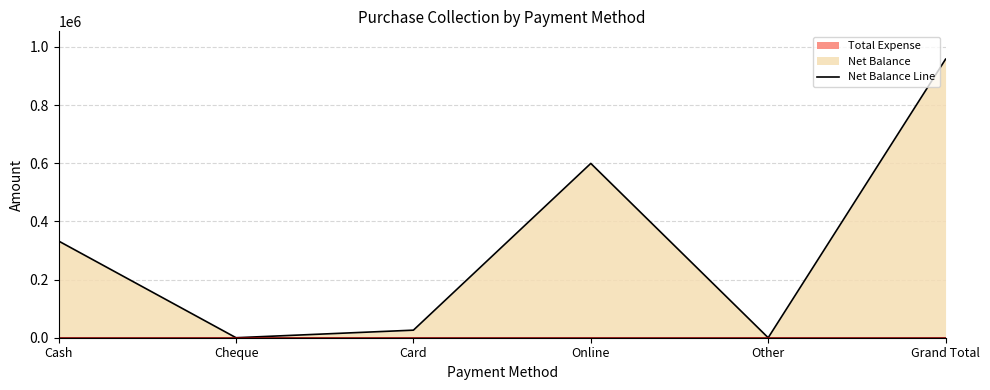

At which label does Total Expense Line reach its minimum?

Cash